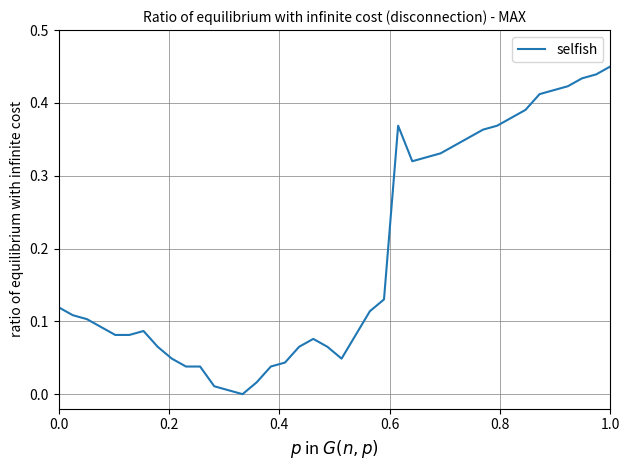

How many points are lower than both their immediate neighbors (excluding endpoints)?

3